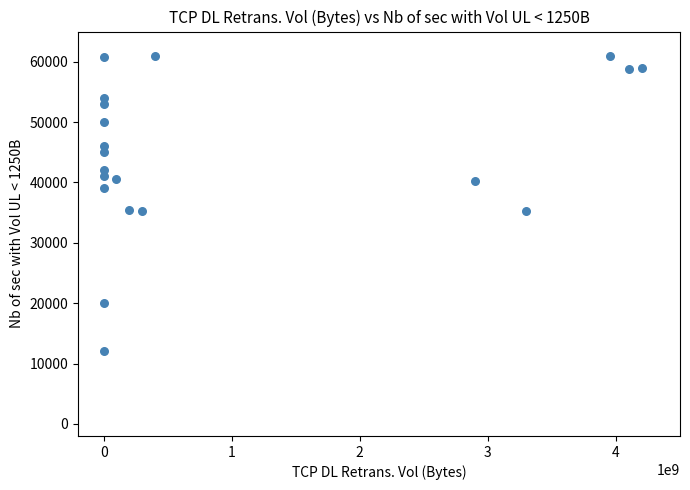

What is the range of X values (max minus min)?

4200000000